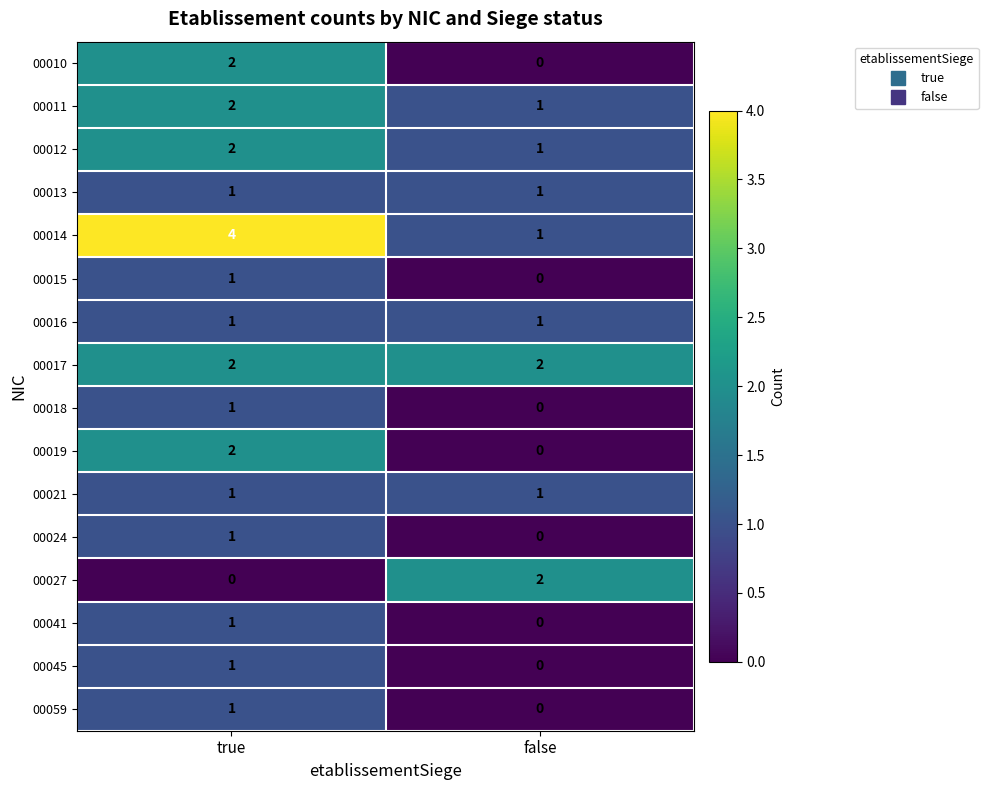

At which category is the sum across all series the highest?

true